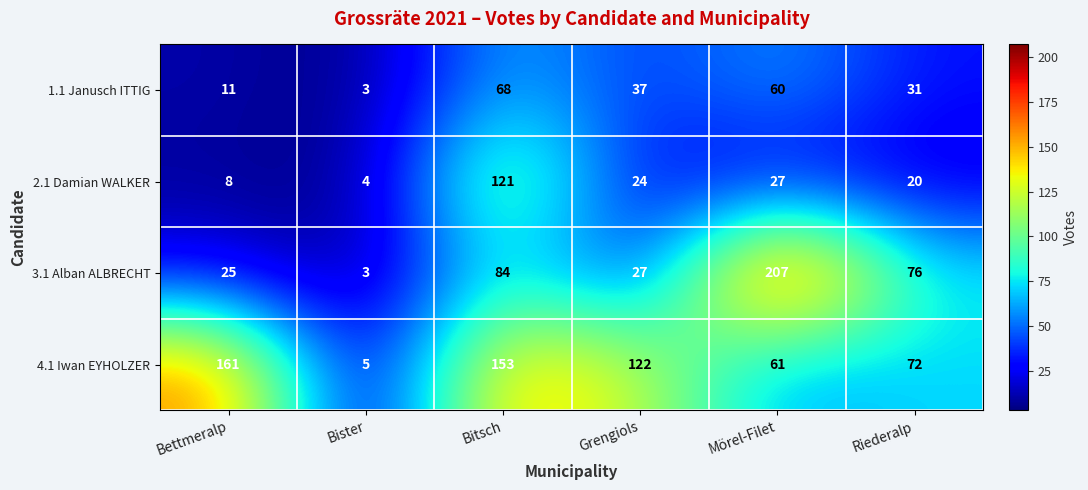

Which series changed the most between Bettmeralp and Grengiols?

4.1 Iwan EYHOLZER